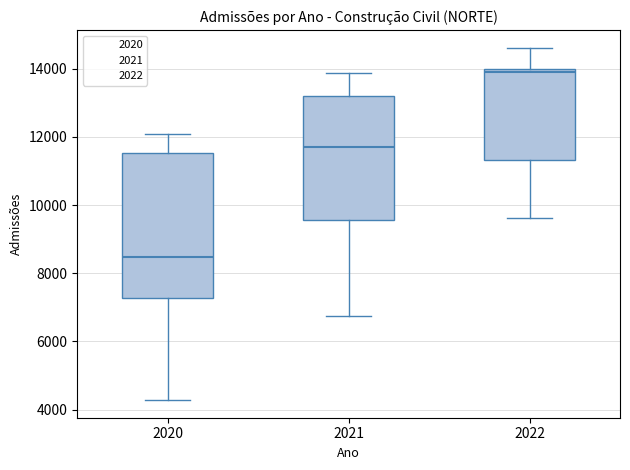

Where is the upper edge of the box at x = 2021 on the y-axis? The values are not printed on the chart, so give them approximately, as read against the axis.

13200